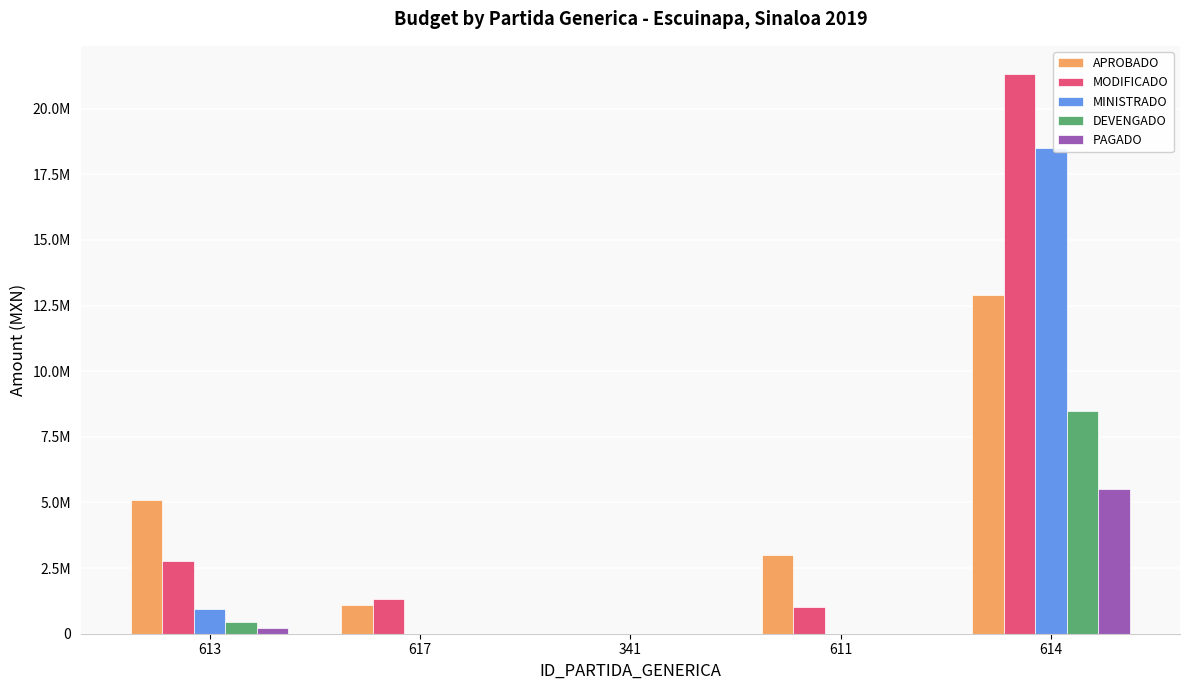

What are all the series names shown in the legend?

APROBADO, MODIFICADO, MINISTRADO, DEVENGADO, PAGADO